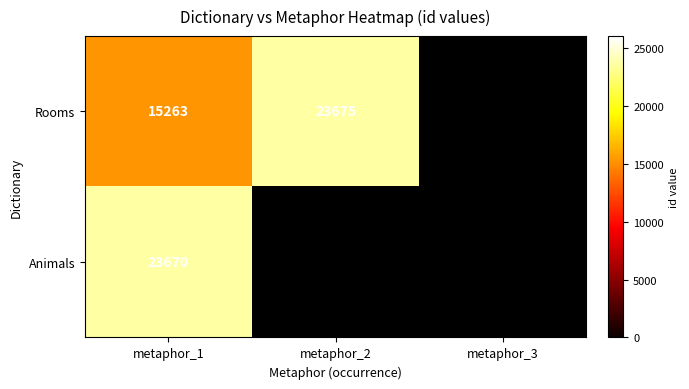

Is it true that Rooms equals 9818 at metaphor_2?

False